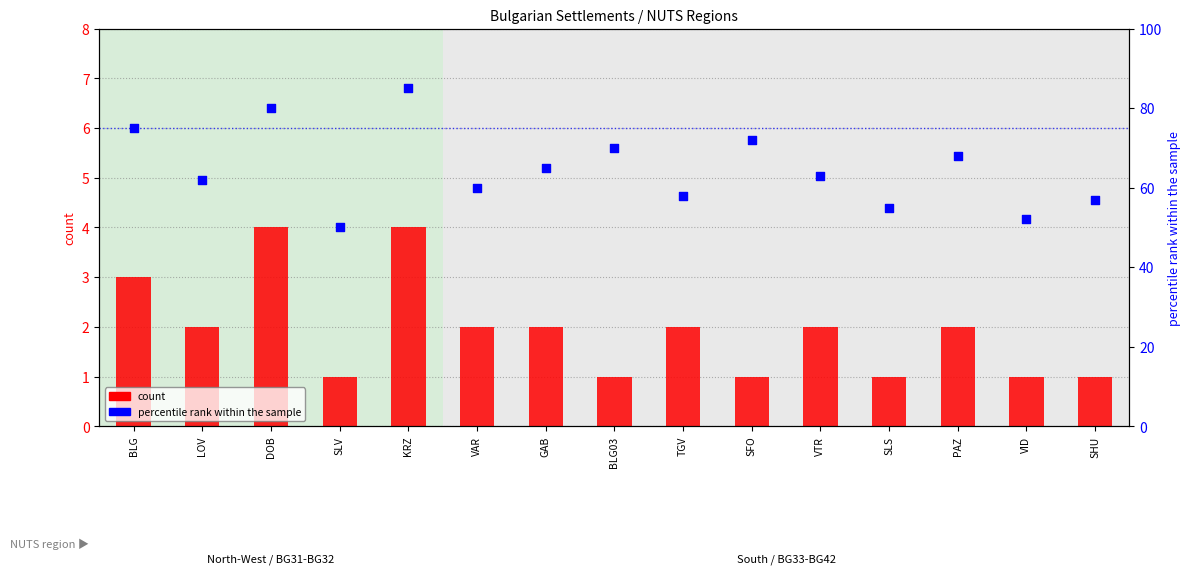

Which series has the widest spread of Y values?

percentile rank within the sample